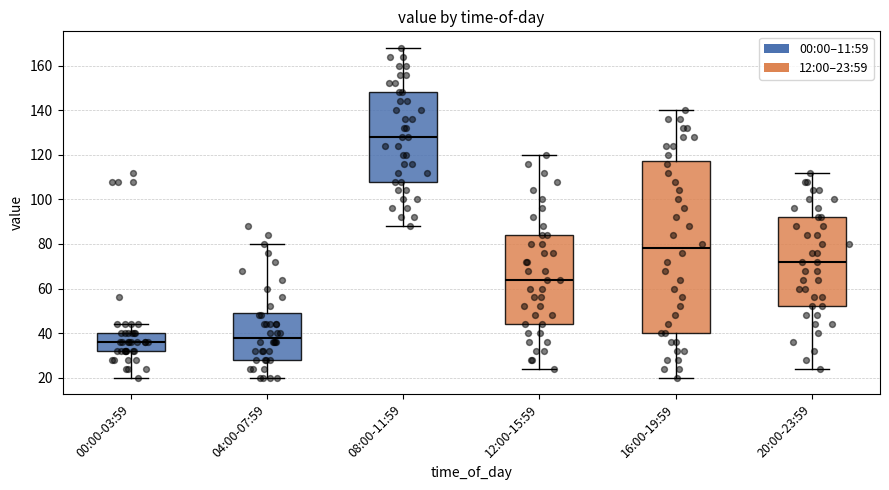

Where is the upper edge of the box for 00:00-03:59 on the y-axis? The values are not printed on the chart, so give them approximately, as read against the axis.

40